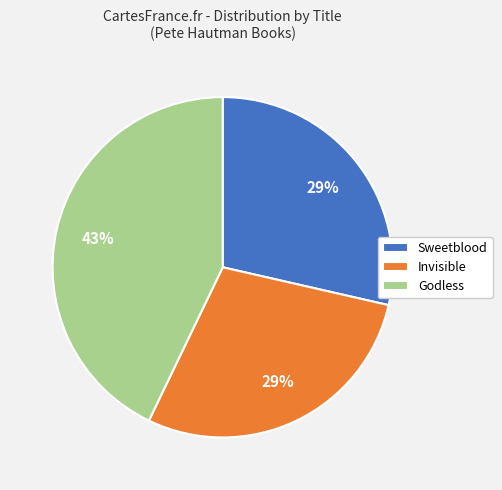

To the nearest percent, what is the average slice percentage?

33%